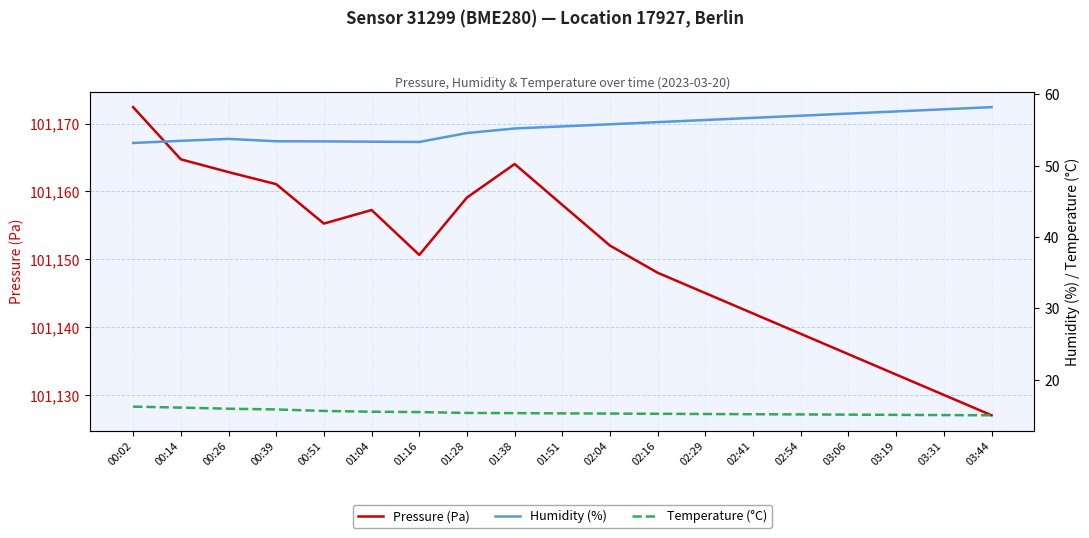

True or false: Humidity (%) has a value of 55.8 at 02:04.

True